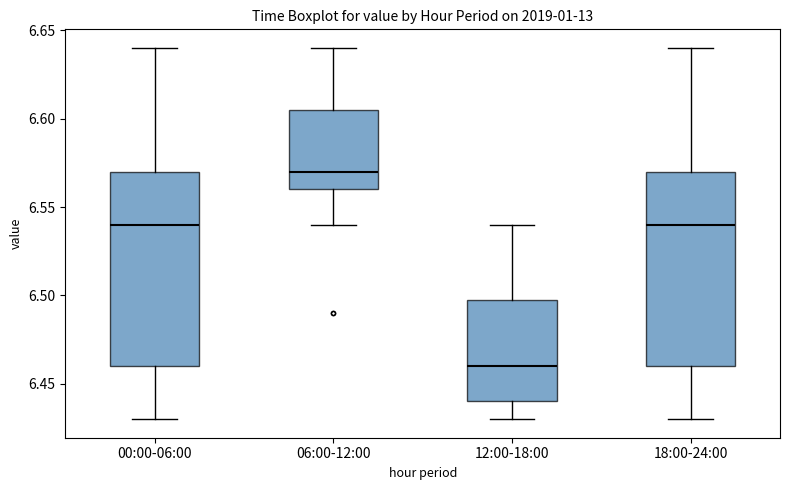

Reading left to right, transcribe this box plot: for each box, give where its median line is, the range the box spans, and where its two whiskers end, as read against the y-axis. The values are not printed on the chart, so give them approximately, as read against the axis.

00:00-06:00: median 6.540, box 6.460 to 6.570, whiskers 6.430 to 6.640
06:00-12:00: median 6.570, box 6.560 to 6.605, whiskers 6.540 to 6.640
12:00-18:00: median 6.460, box 6.440 to 6.500, whiskers 6.430 to 6.540
18:00-24:00: median 6.540, box 6.460 to 6.570, whiskers 6.430 to 6.640